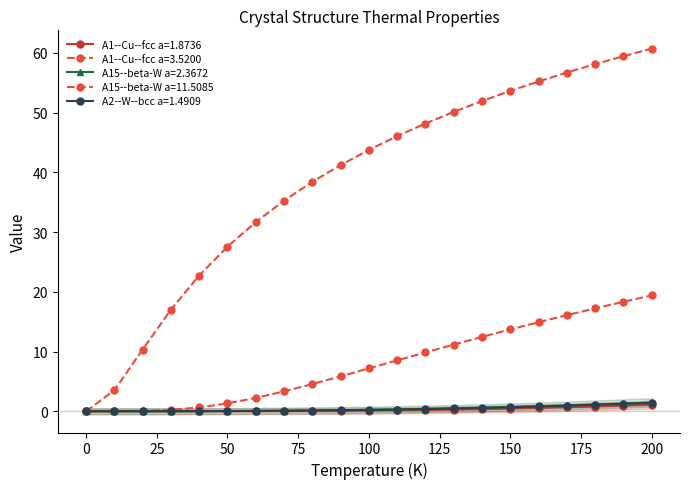

How many lines are shown in the chart?

5